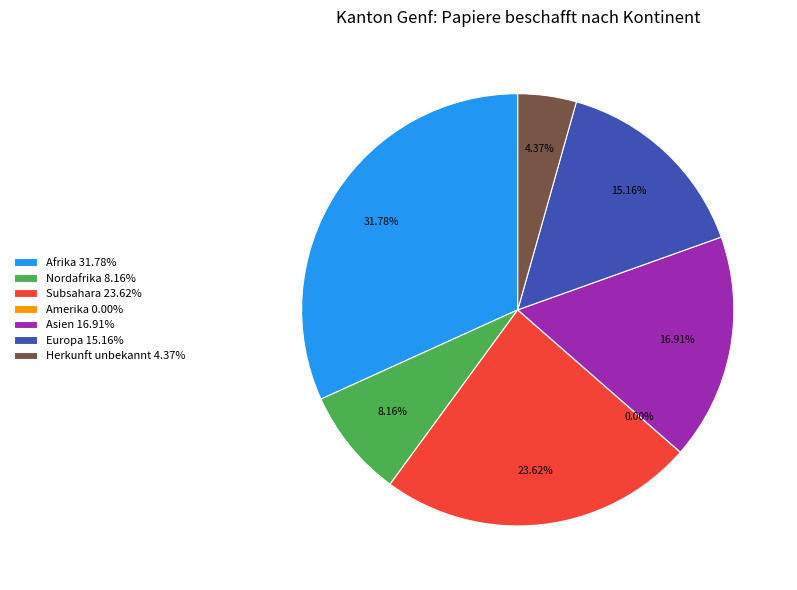

What percentage is the Nordafrika slice, to the nearest percent?

8%